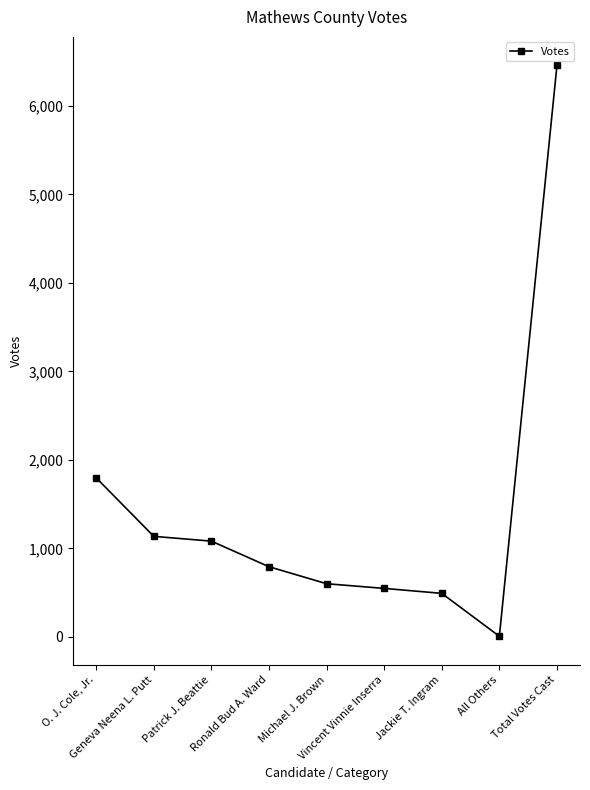

Reading left to right, list all the values displayed in this chart.

1797	1136	1082	793	601	548	492	7	6456